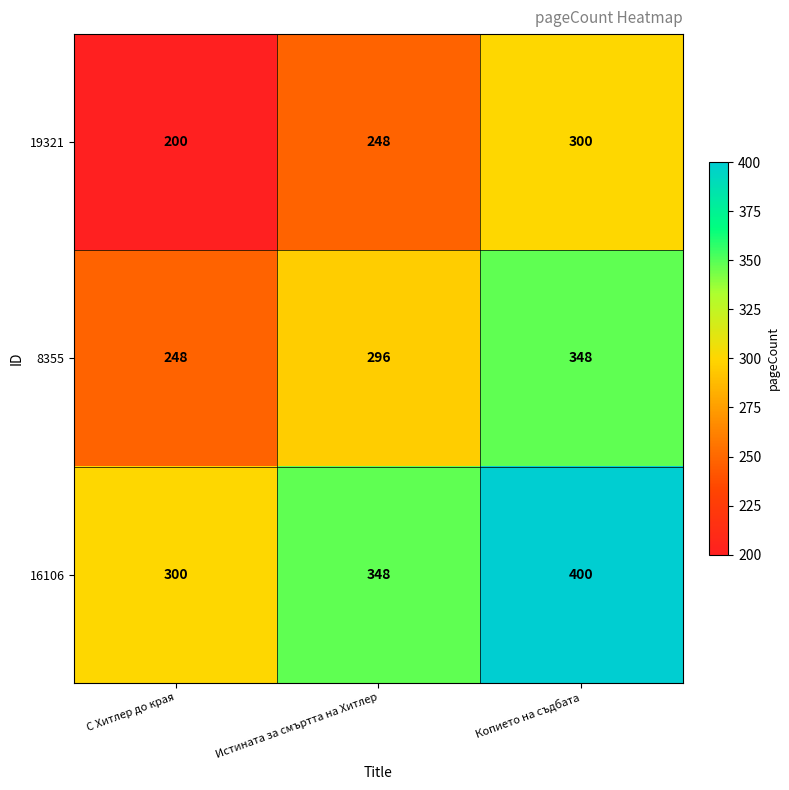

How many 19321 values are between 200 and 300?

3